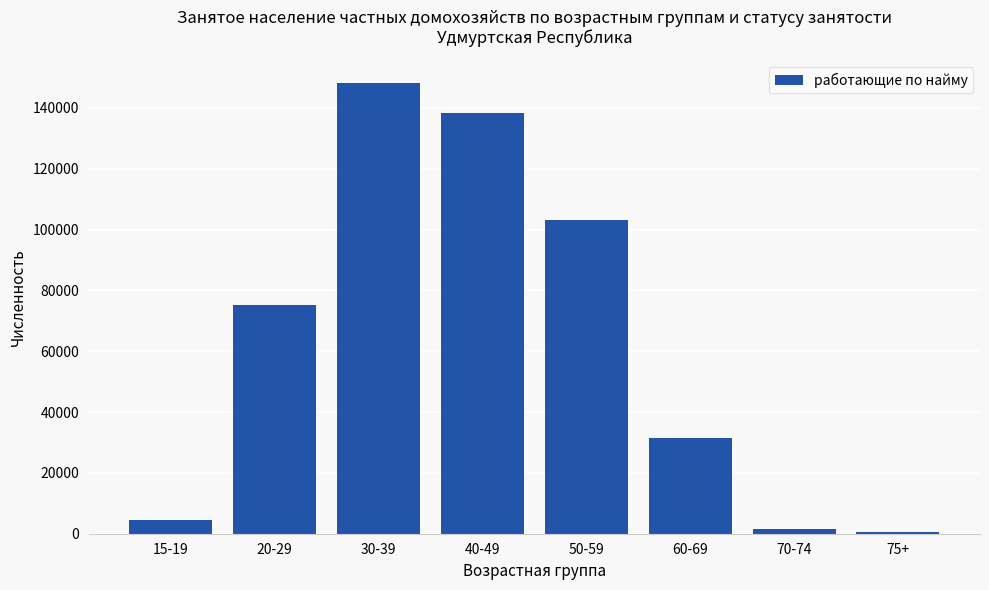

At which label is the value closest to 74341?

20-29